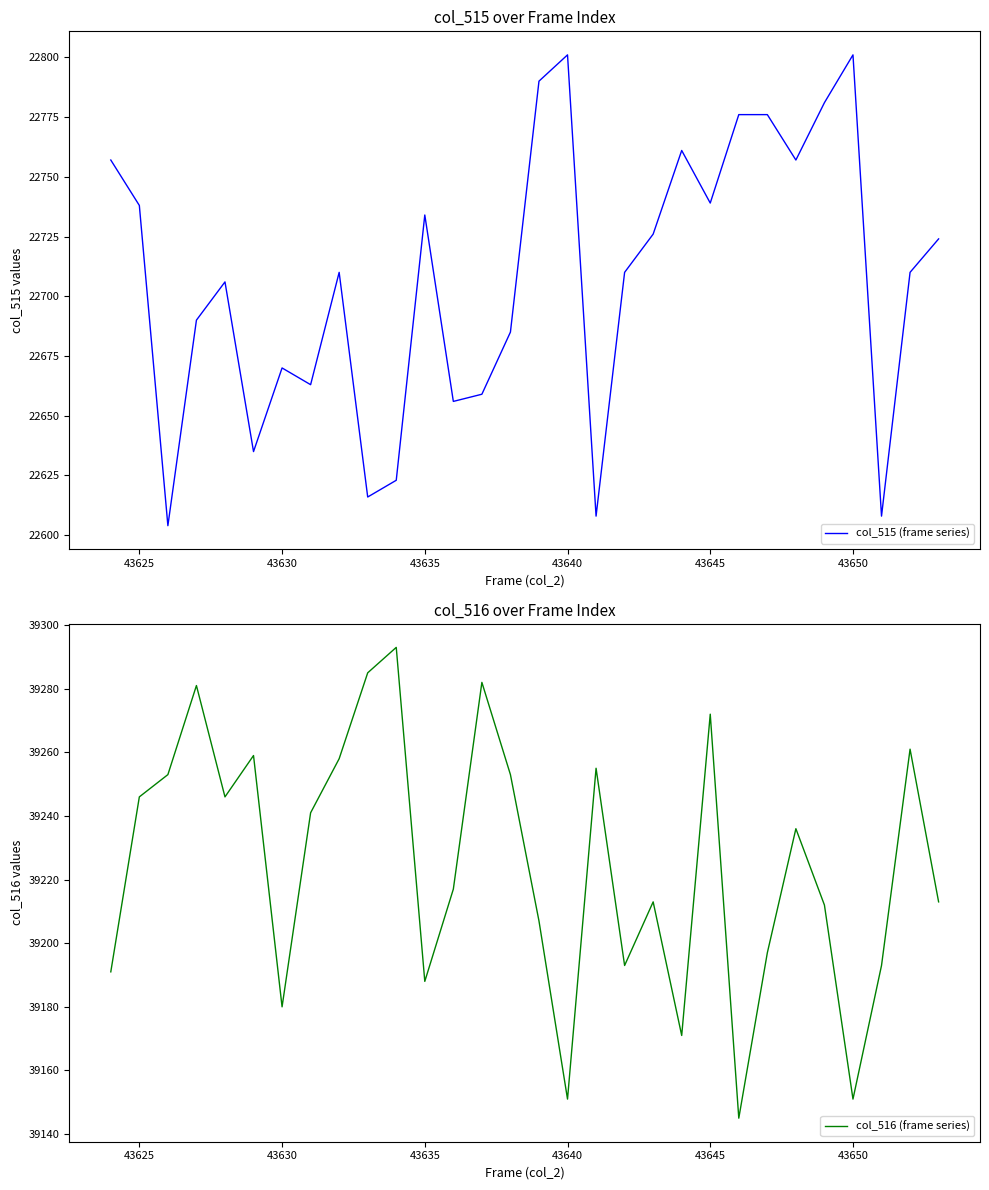

What is the maximum value shown in the chart?

39293